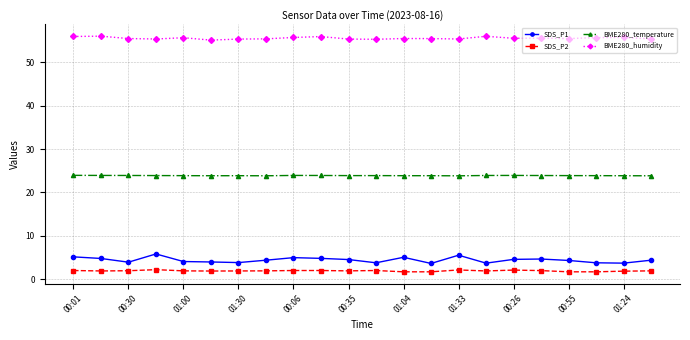

What is the sum of all BME280_humidity values?

1223.0